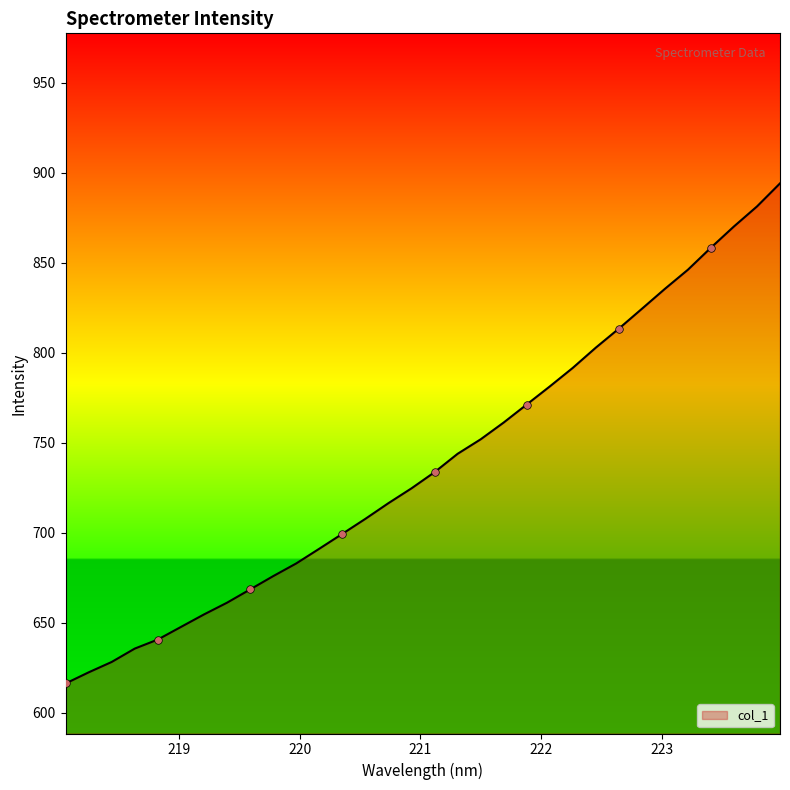

What is the maximum value shown in the chart?

894.0